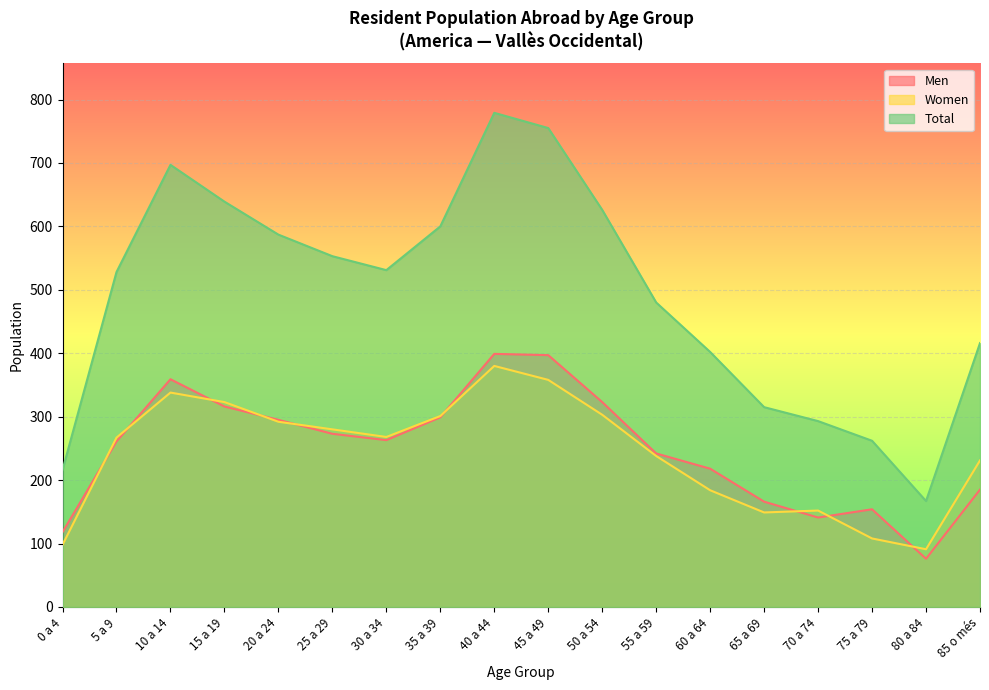

Which series has the largest total across all categories?

Total